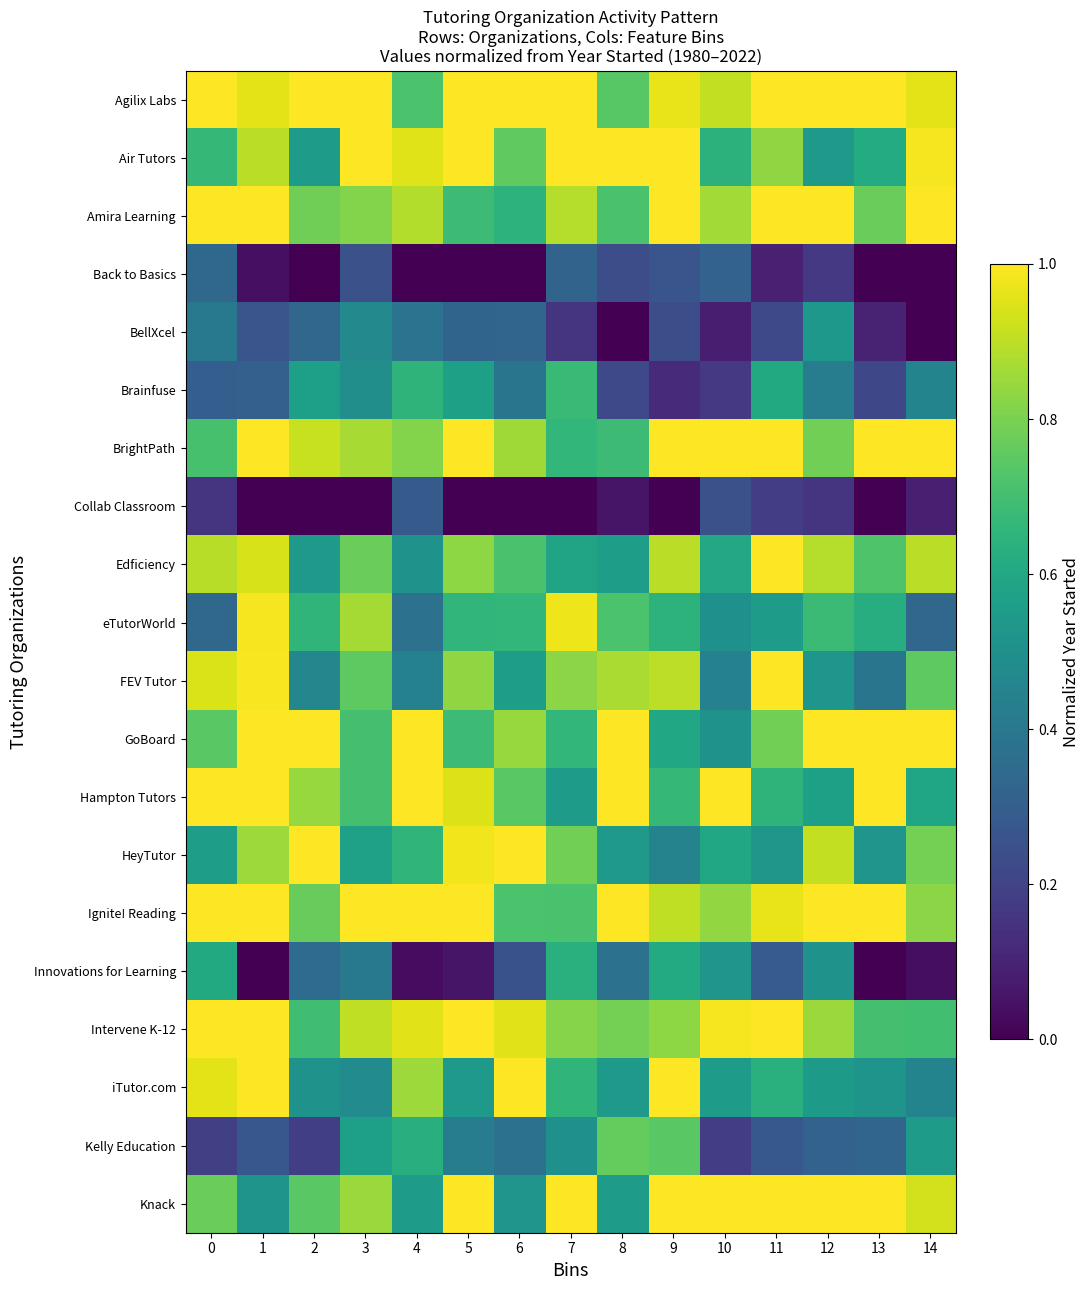

At how many categories does at least one series exceed 0?

15